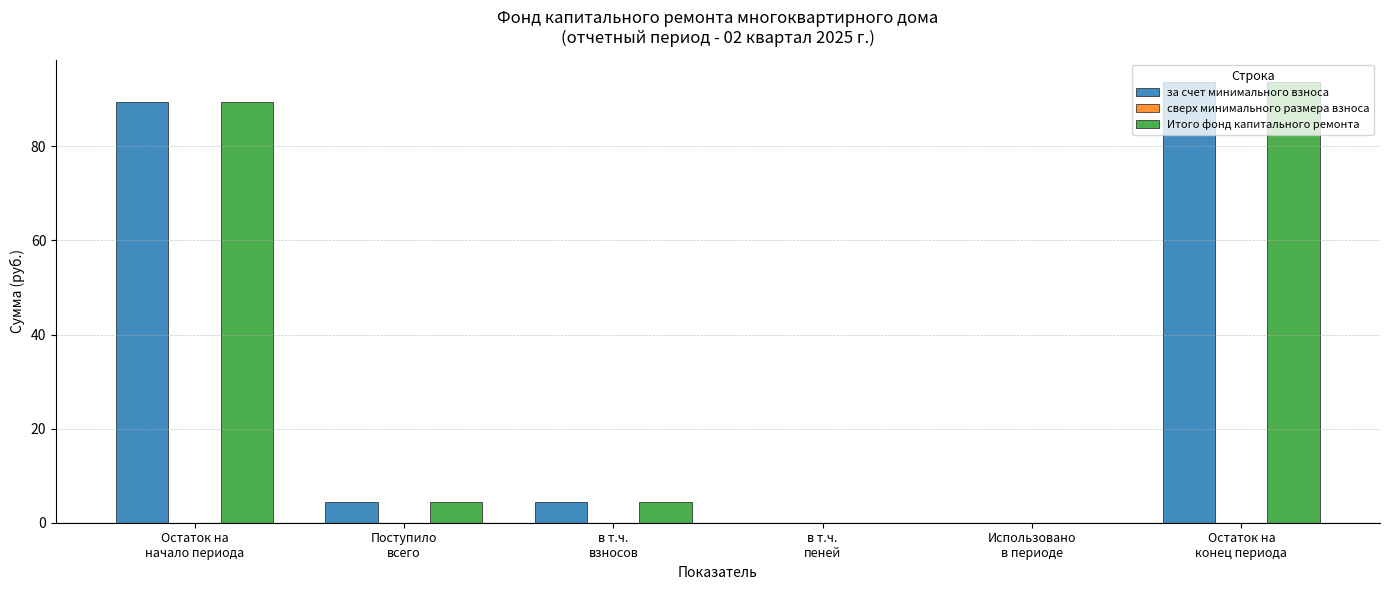

True or false: за счет минимального взноса has a value of 4.4 at Поступило
всего.

True